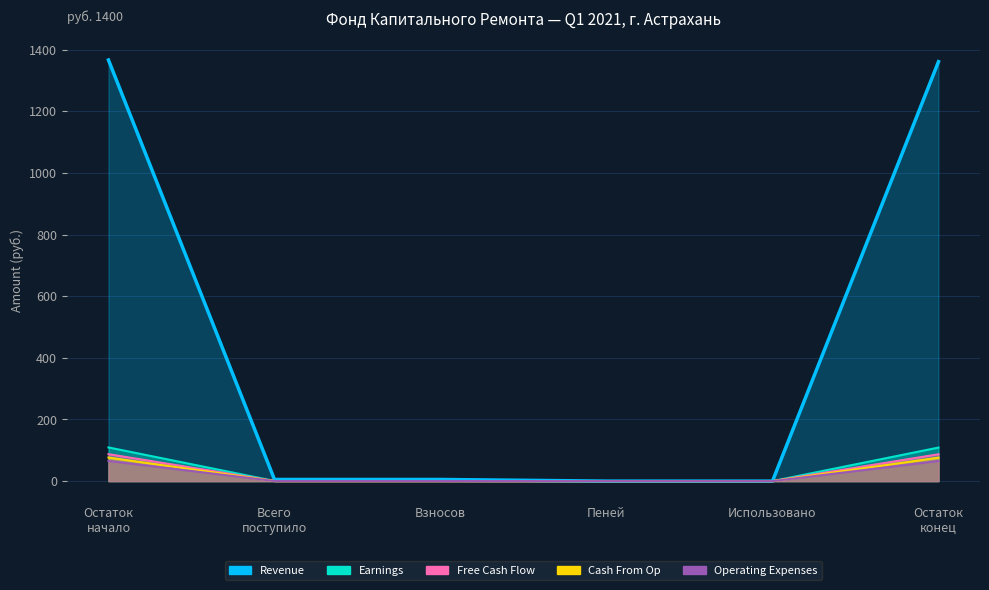

True or false: Cash From Op and Operating Expenses intersect in this chart.

False